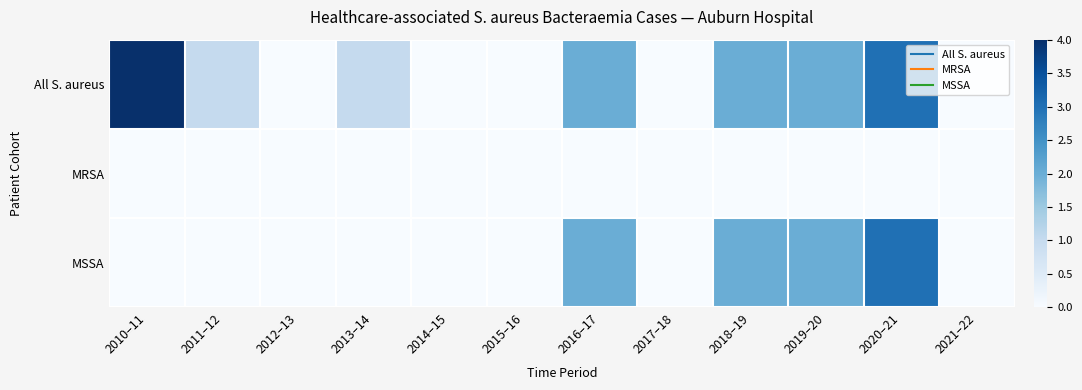

At 2012–13, list the series in order from largest to smallest.

All S. aureus, MRSA, MSSA